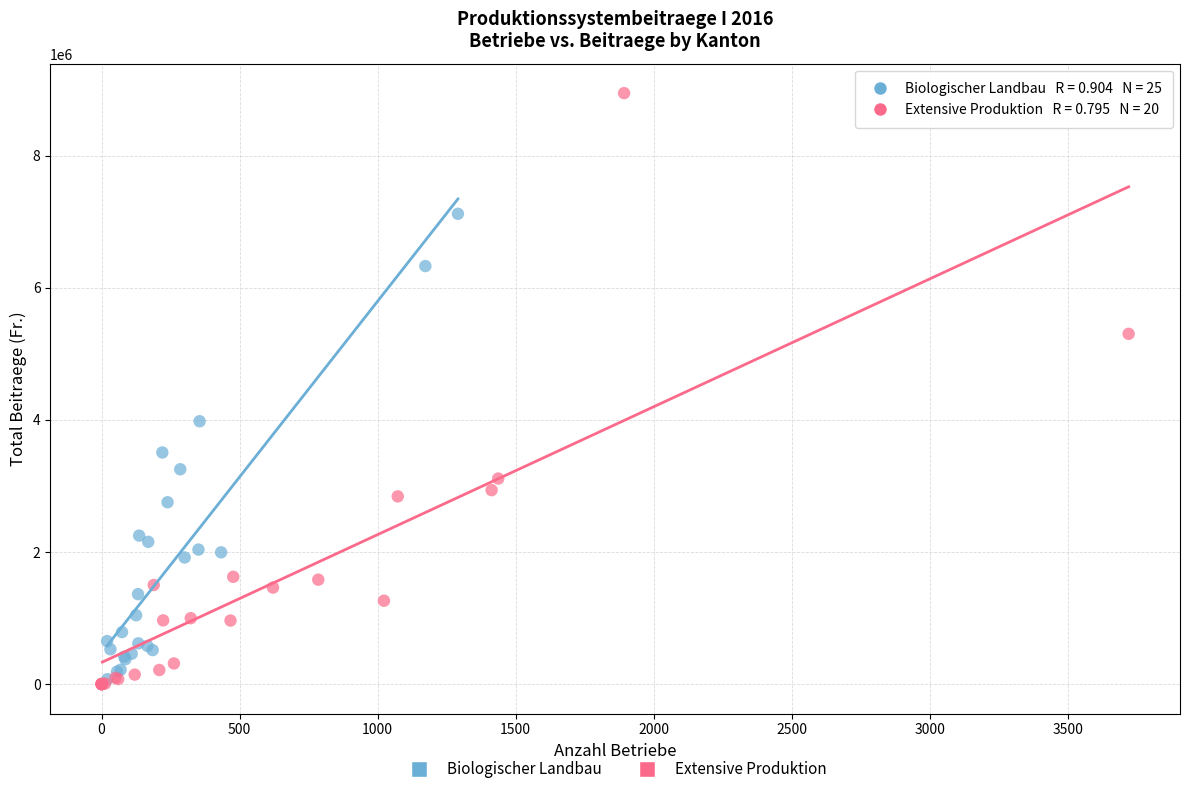

Which series has the largest Y range (max minus min)?

Extensive Produktion